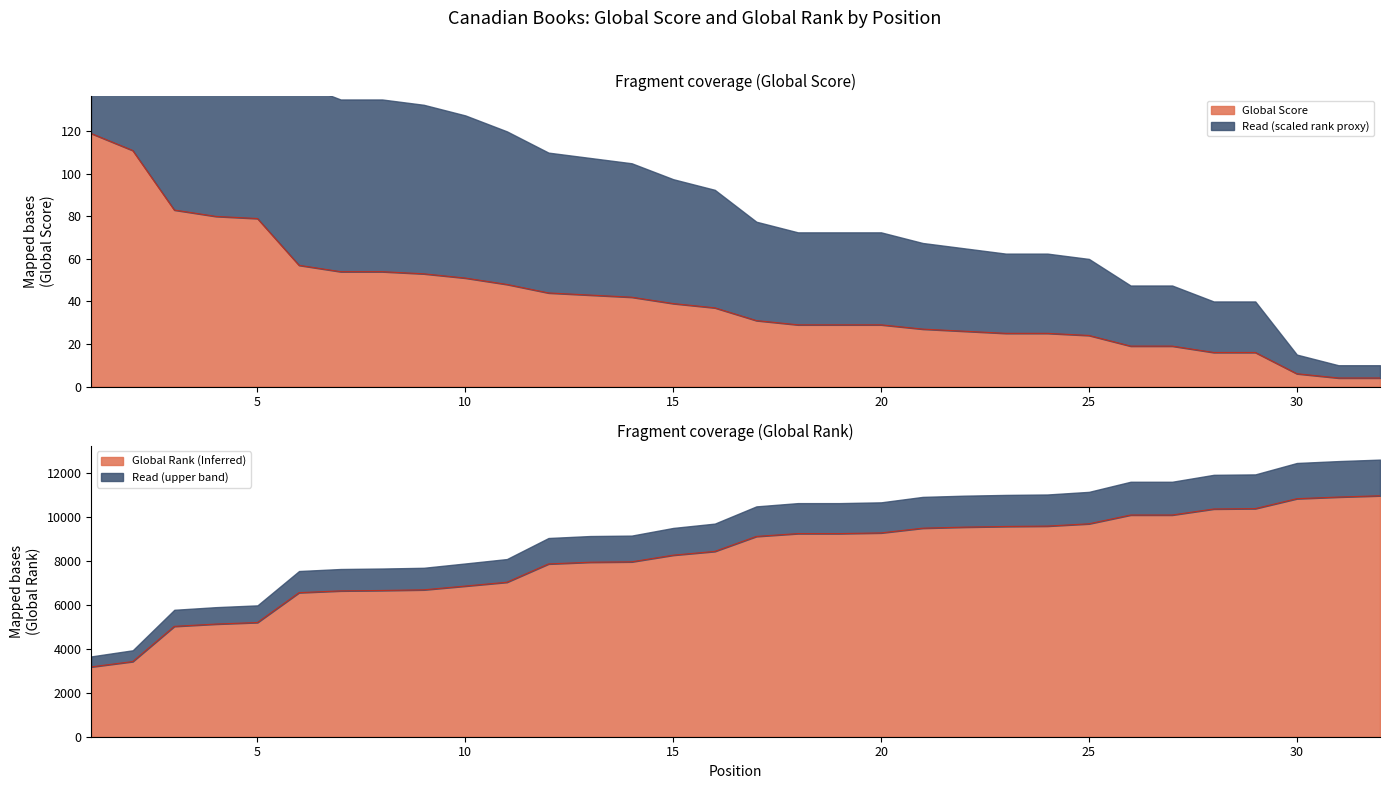

Reading left to right, what are all the values shown in this chart?

Global Score: 119	111	83	80	79	57	54	54	53	51	48	44	43	42	39	37	31	29	29	29	27	26	25	25	24	19	19	16	16	6	4	4
Global Rank: 3173	3416	5016	5120	5191	6548	6628	6647	6676	6847	7021	7853	7931	7948	8251	8422	9103	9232	9232	9263	9478	9526	9556	9573	9677	10076	10076	10350	10367	10818	10893	10951